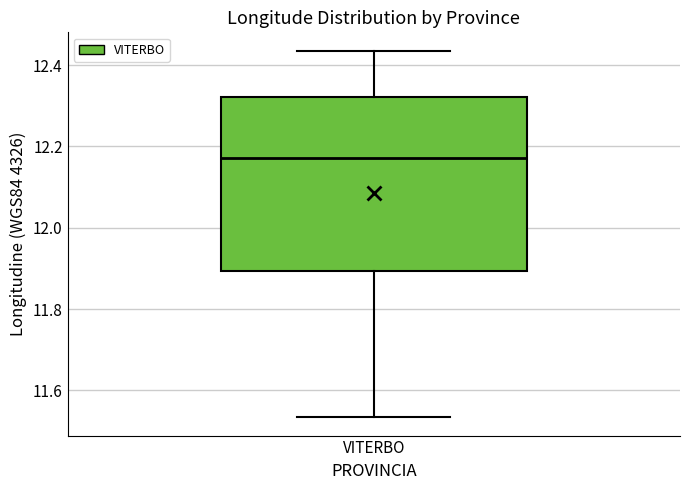

Read this box plot against the y-axis: the position of the median line, the range covered by the box, and the ends of both whiskers. The values are not printed on the chart, so give them approximately, as read against the axis.

median 12.18, box 11.90 to 12.32, whiskers 11.54 to 12.44